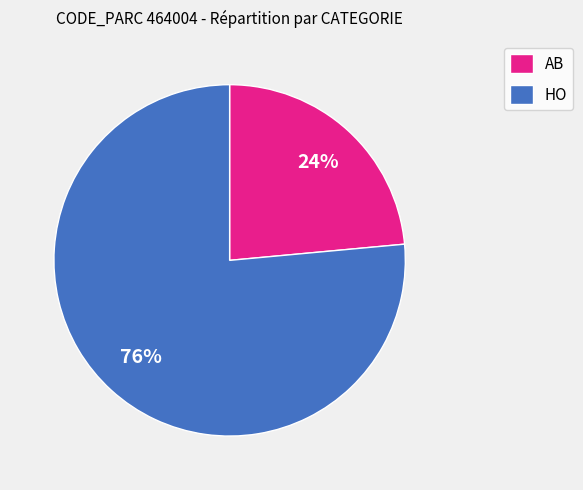

To the nearest percent, what portion does HO represent?

76%